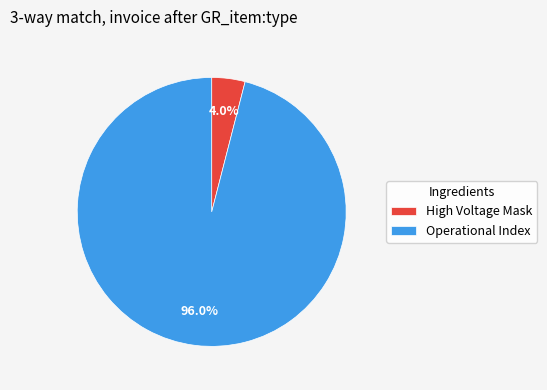

To the nearest percent, what is the difference between the largest and smallest slice percentages?

92%